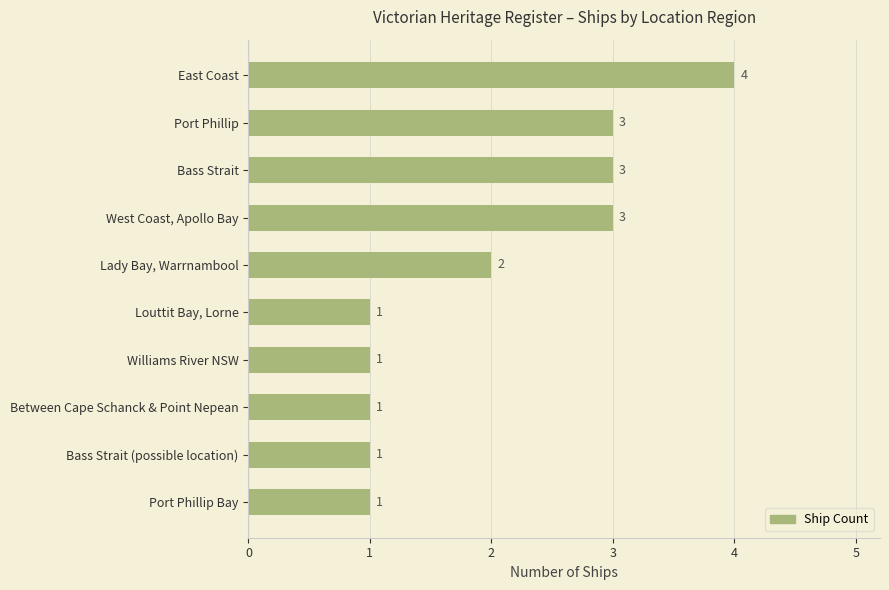

What is the minimum value shown in the chart?

1